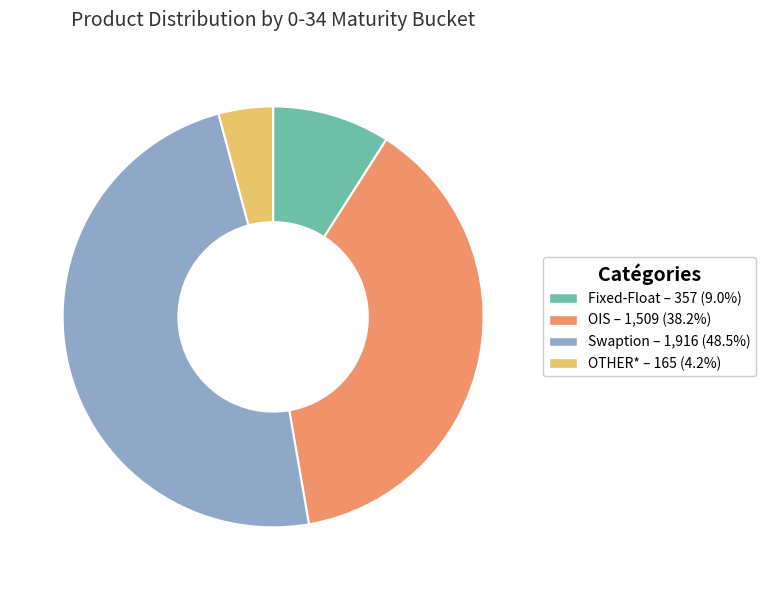

Is Swaption the majority of the pie?

No